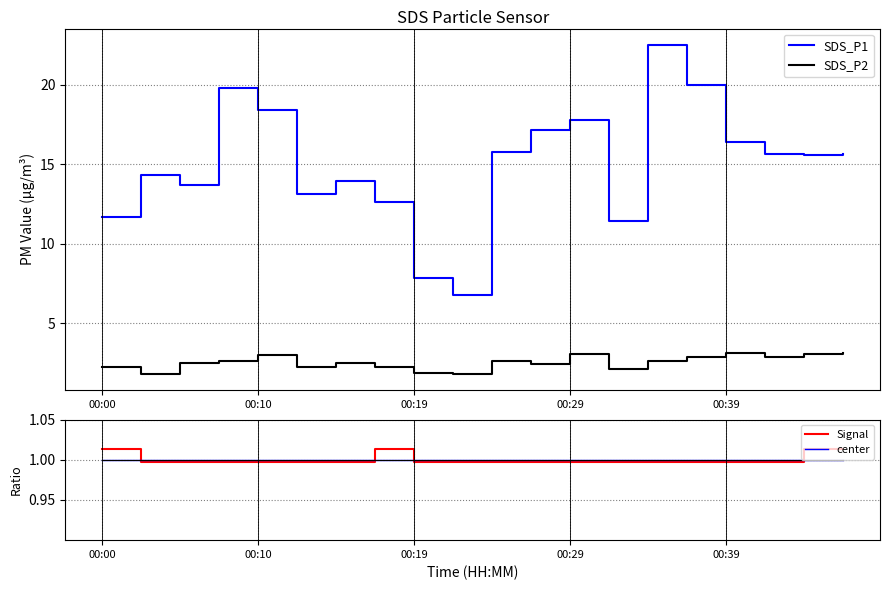

How many data points in SDS_P1 are above 15?

11